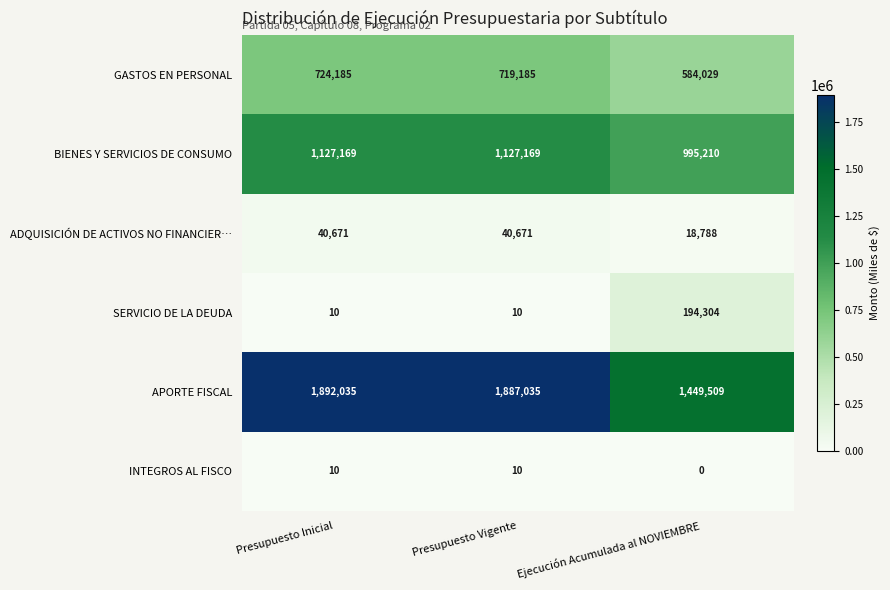

Which series has the largest total across all categories?

APORTE FISCAL